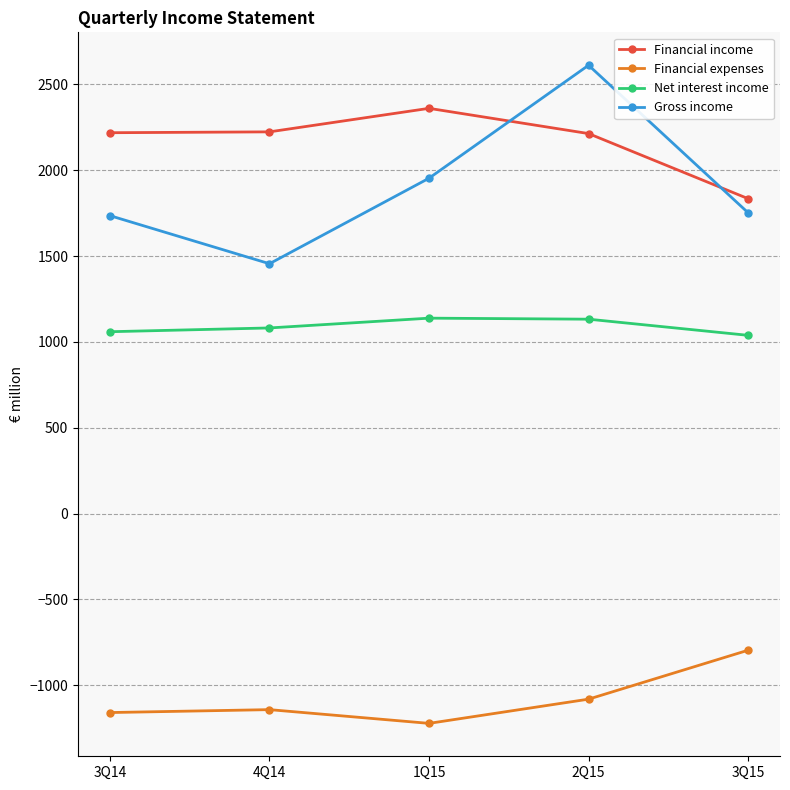

What is the maximum value for Gross income?

2611